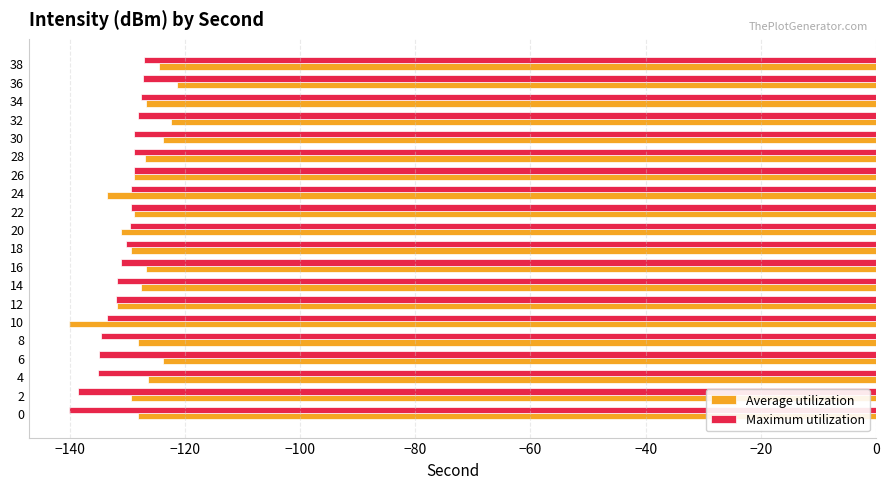

What is the total value across all series at 22?

-258.1